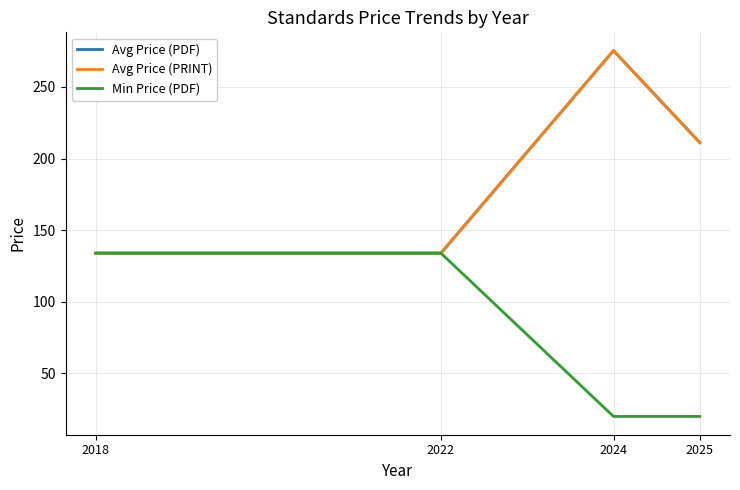

Which category has the highest value across all series?

2024